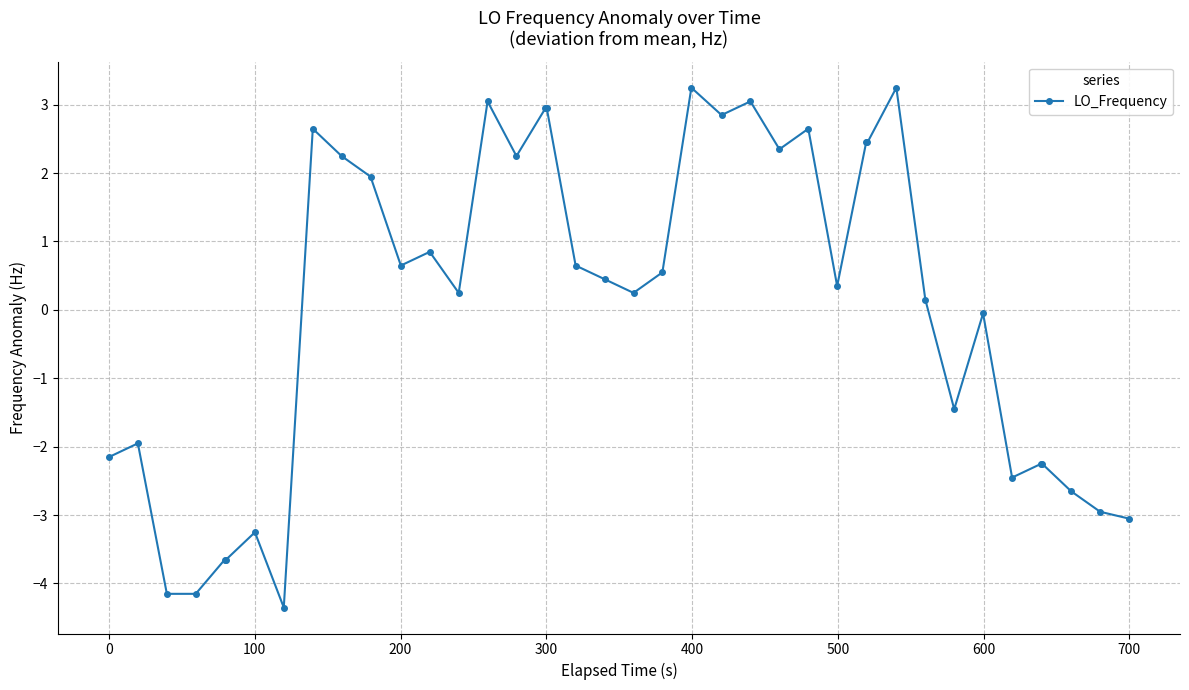

True or false: there are more than 1 points higher than both neighbors.

True